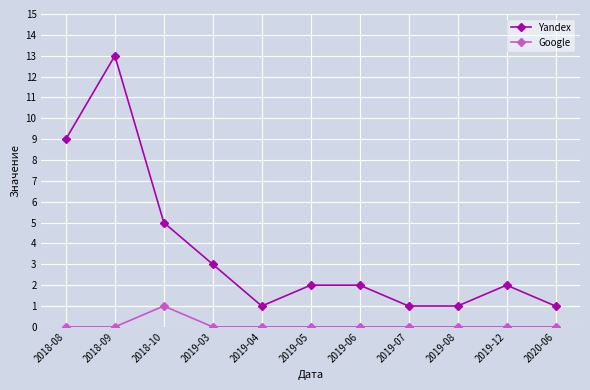

Is it true that Google equals -1 at 2019-03?

False